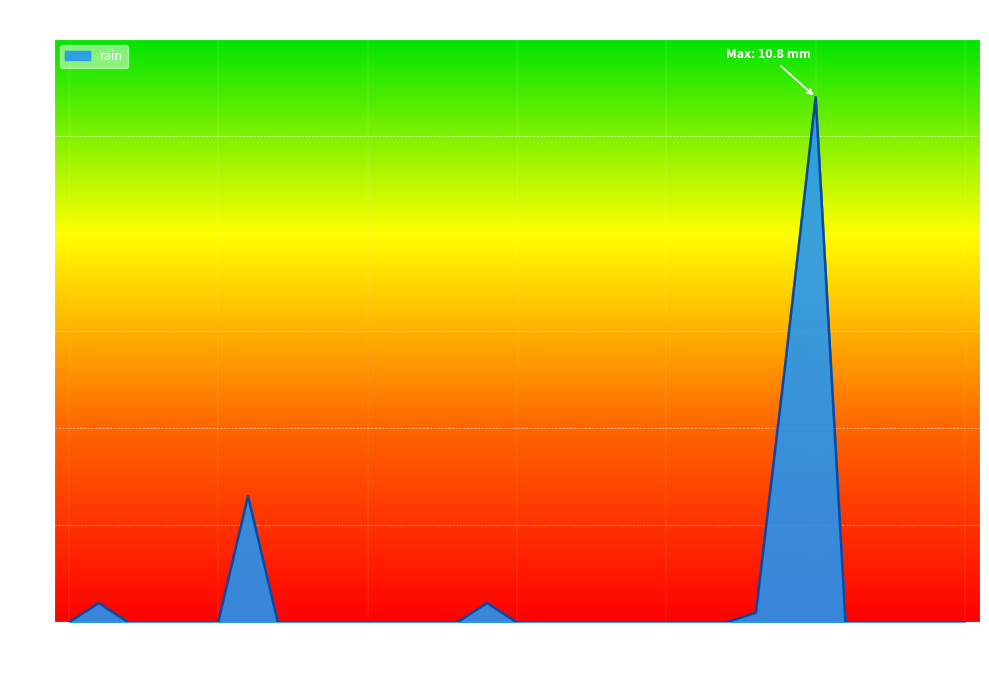

What is the difference between the maximum and minimum values?

10.8